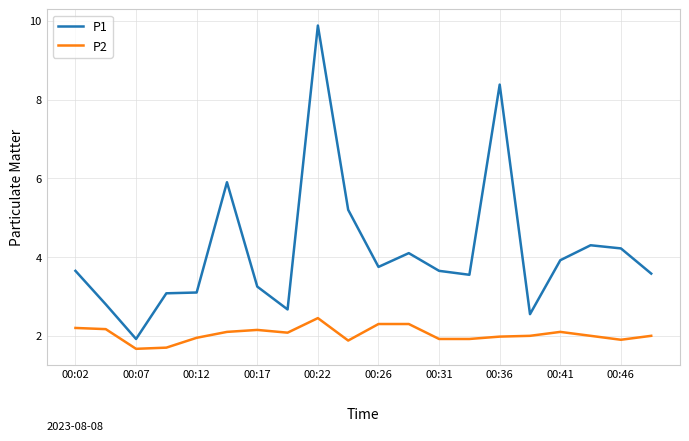

Which series has the largest range (max minus min)?

P1